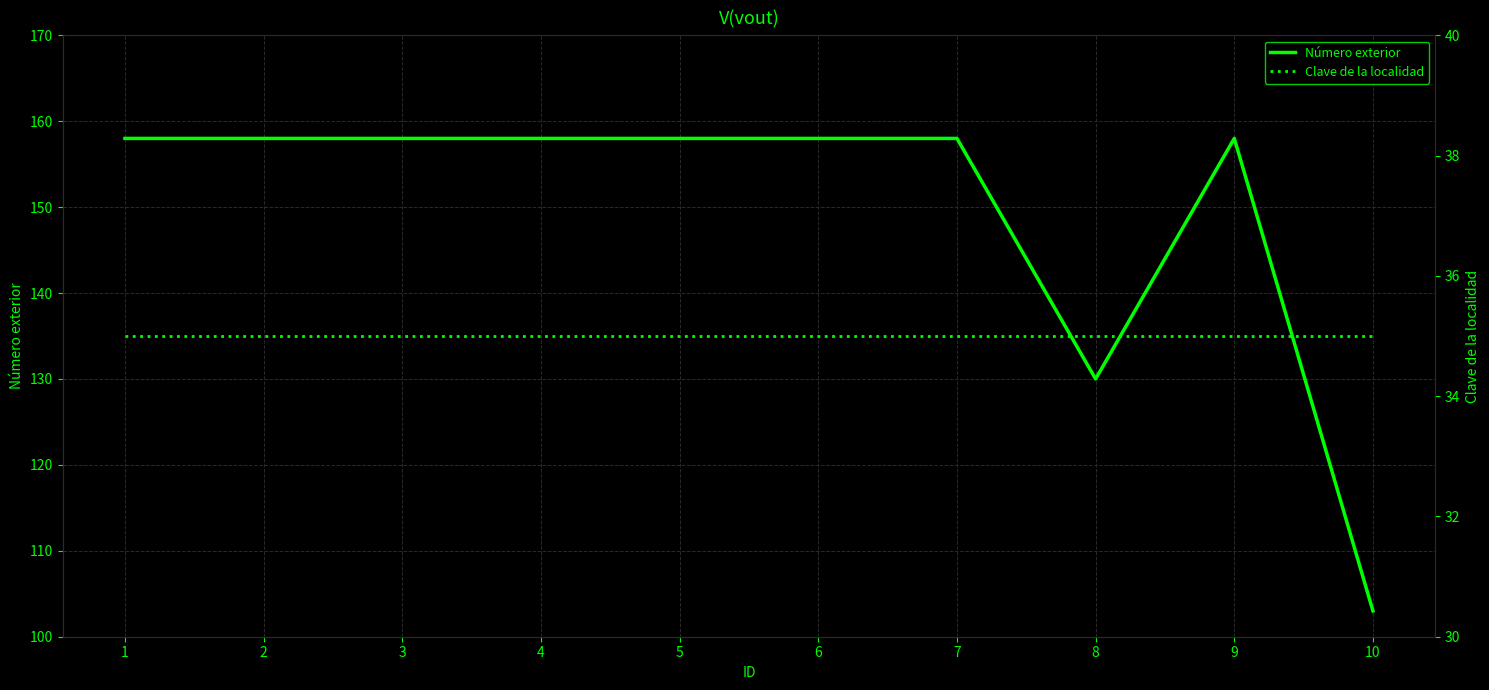

In Número exterior, how many points are higher than both neighbors (excluding endpoints)?

1